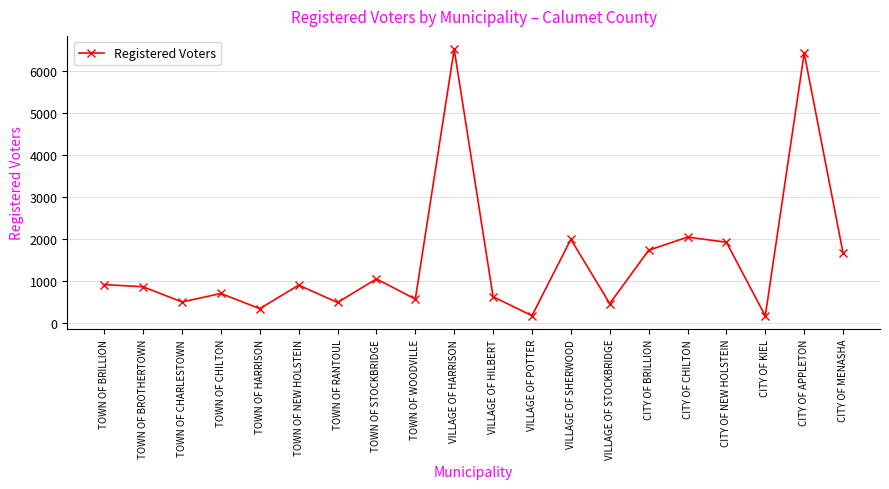

The value at TOWN OF NEW HOLSTEIN is 1526. True or false?

False